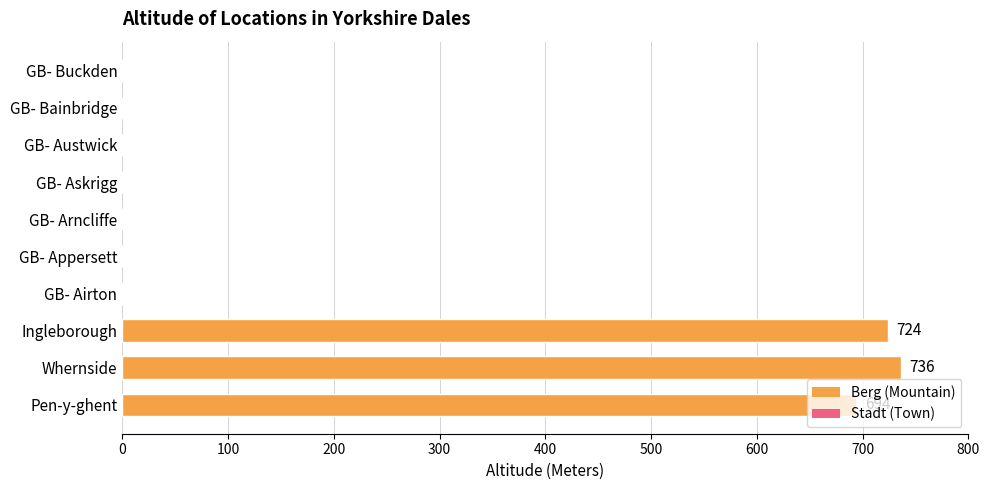

What is the sum of the values at GB- Bainbridge and Ingleborough?

724